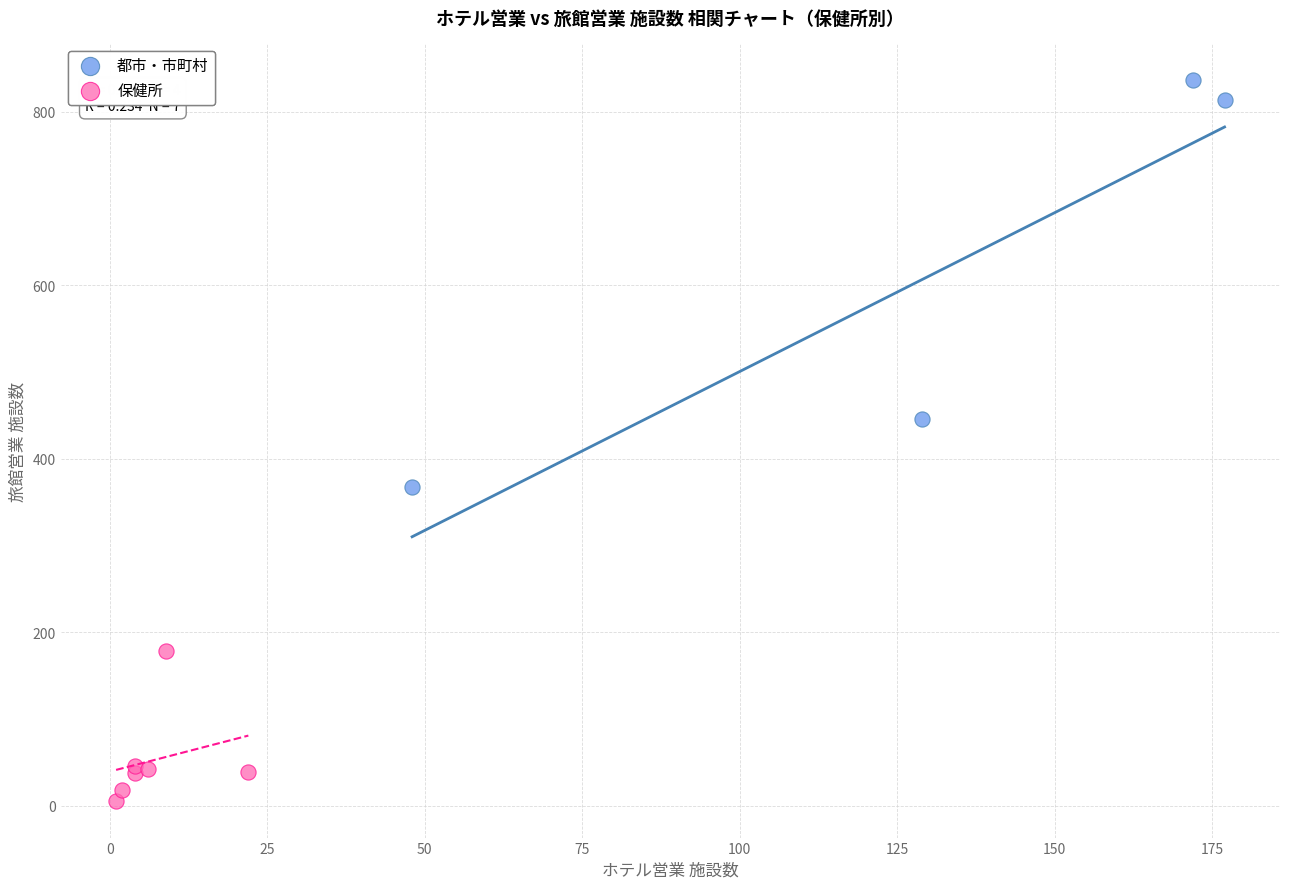

Which series reaches the maximum Y coordinate?

都市・市町村